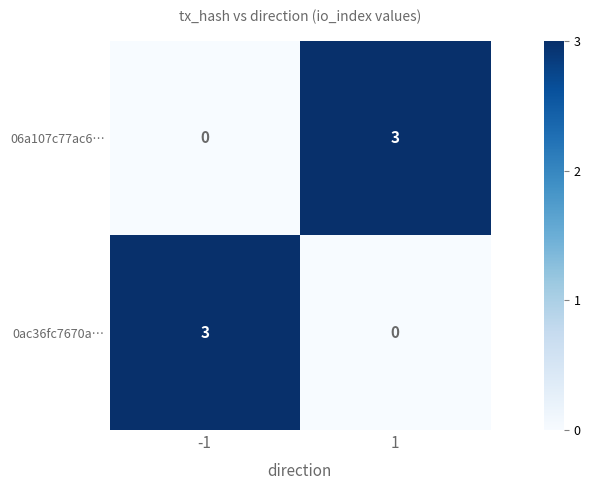

The value of 0ac36fc7670a… at -1 is 4. True or false?

False